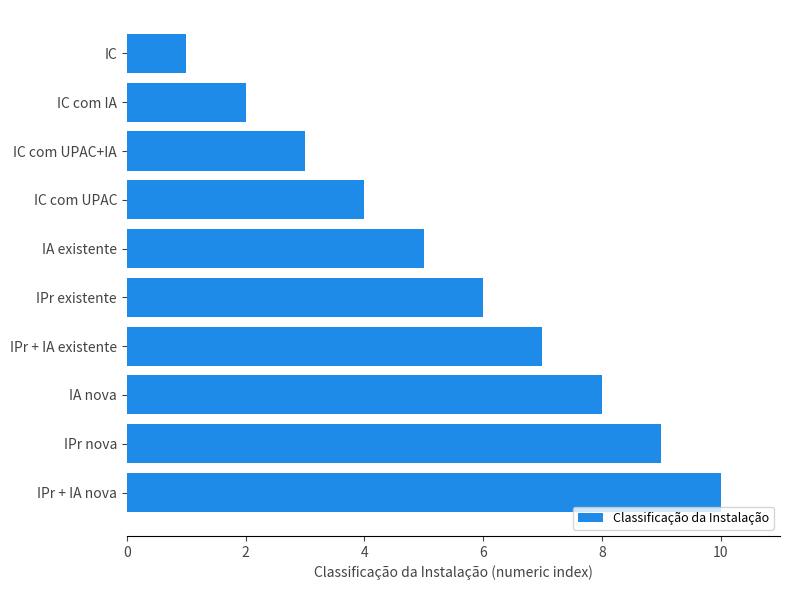

Between IC com IA and IA nova, which is larger?

IA nova